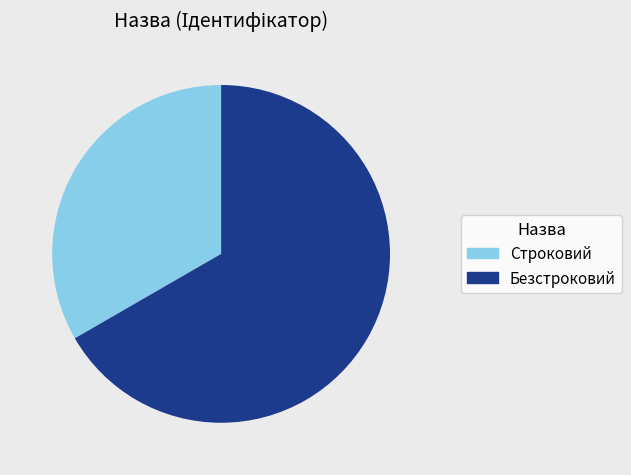

The Строковий slice represents 33% of the pie. True or false?

True